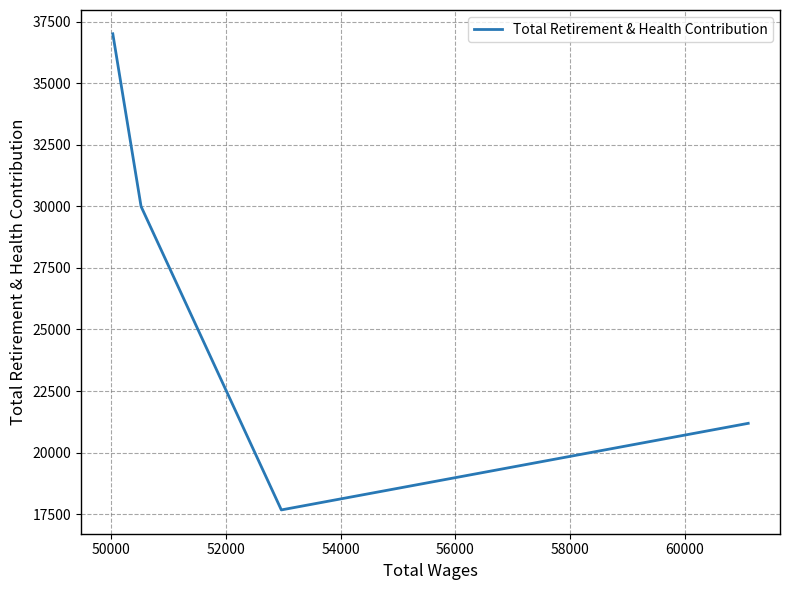

True or false: the data has more than 1 interior local peaks.

False